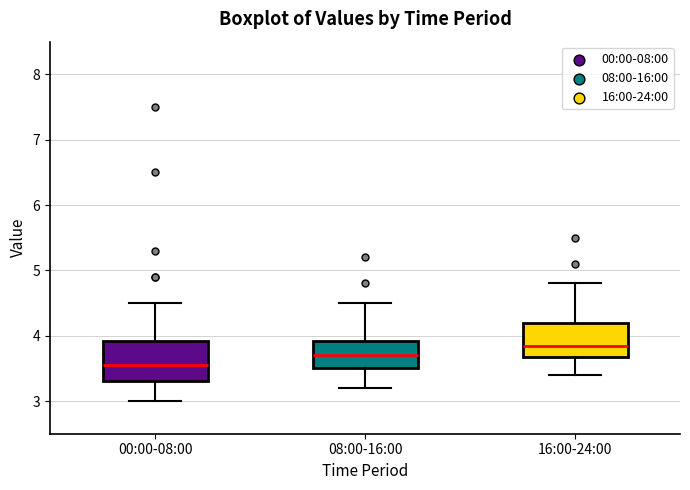

Reading left to right, transcribe this box plot: for each box, give where its median line is, the range the box spans, and where its two whiskers end, as read against the y-axis. The values are not printed on the chart, so give them approximately, as read against the axis.

00:00-08:00: median 3.6, box 3.3 to 3.9, whiskers 3.0 to 4.5
08:00-16:00: median 3.7, box 3.5 to 3.9, whiskers 3.2 to 4.5
16:00-24:00: median 3.9, box 3.7 to 4.2, whiskers 3.4 to 4.8